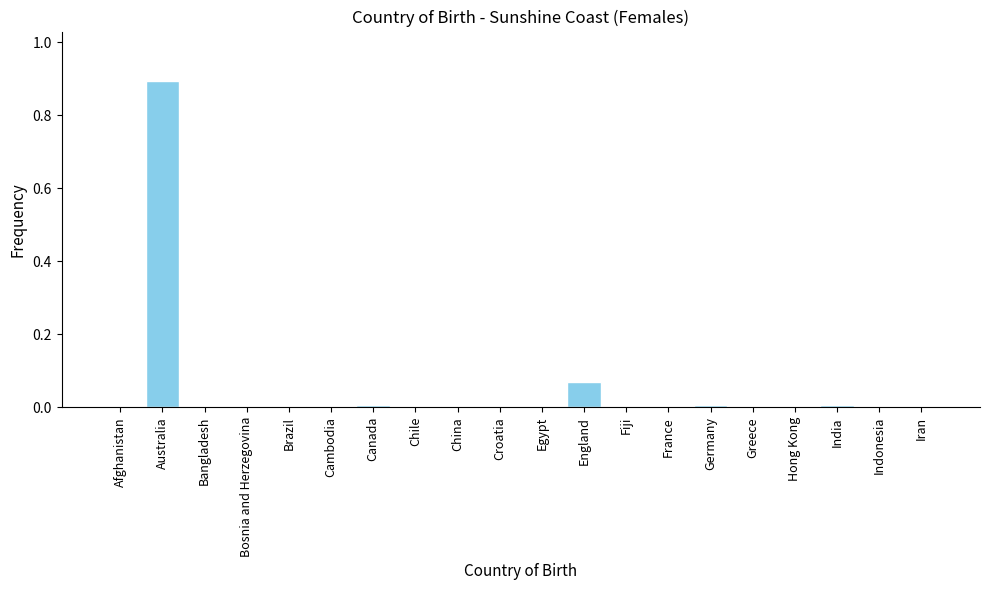

What is the sum of all values?

1.0